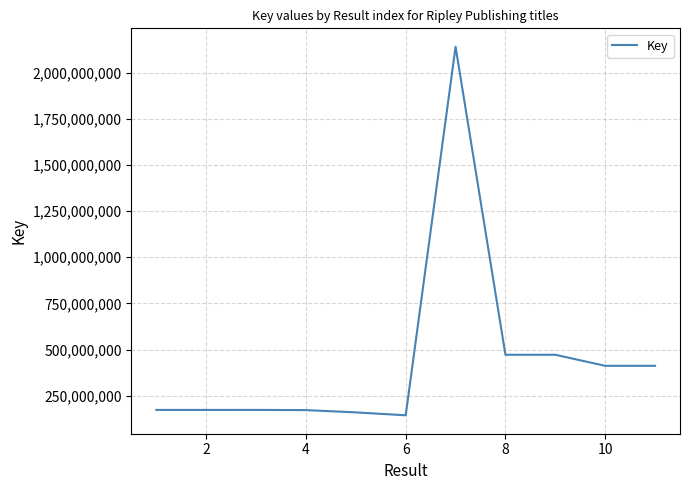

What is the smallest value displayed?

143925669